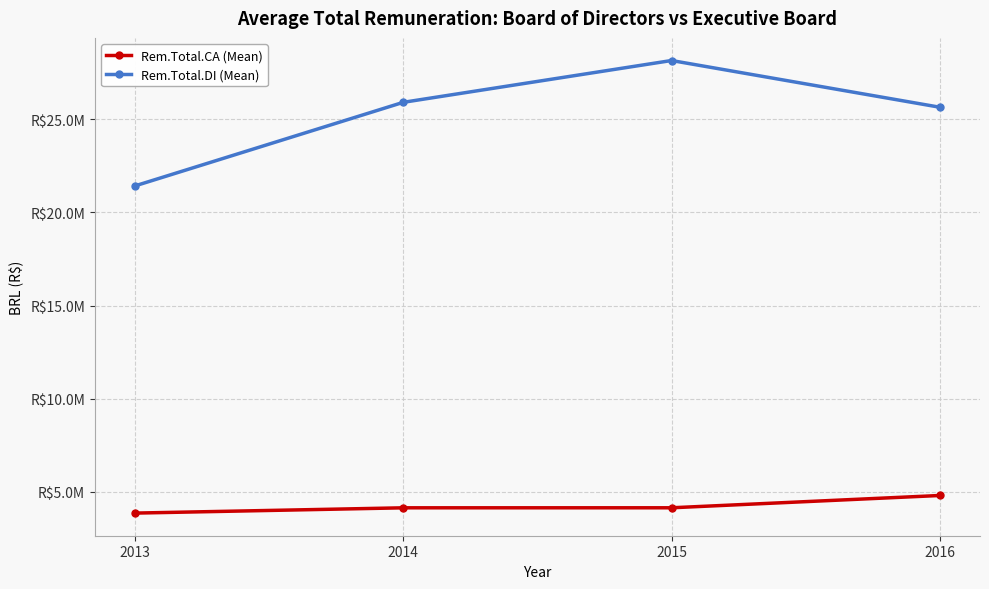

Read the Rem.Total.CA (Mean) value at 2013.

3858554.2